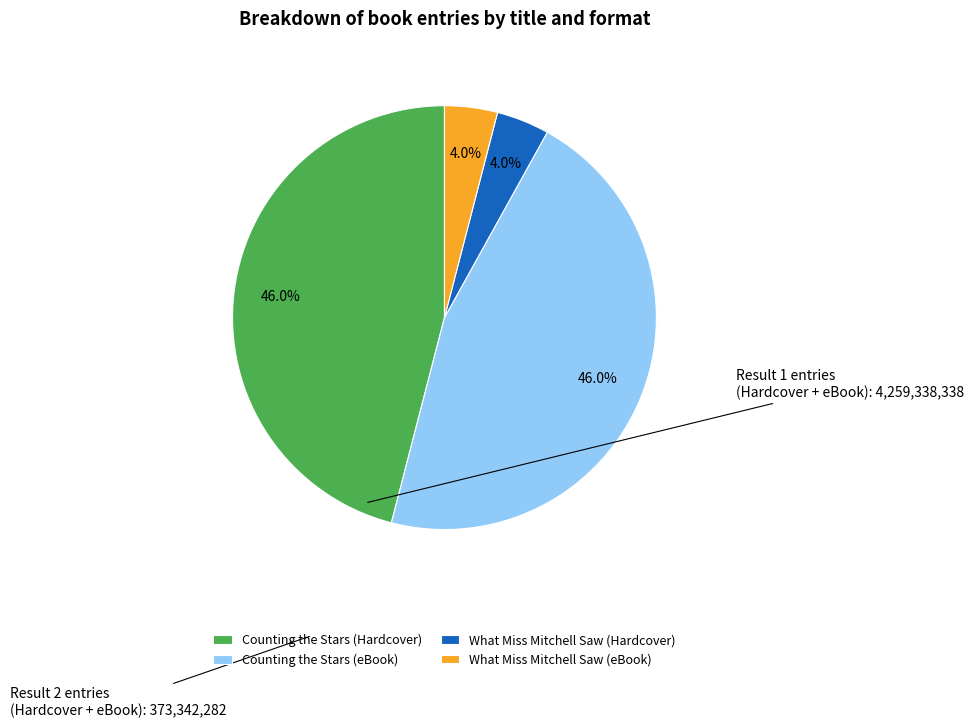

To the nearest percent, what is the difference between the largest and smallest slice percentages?

42%